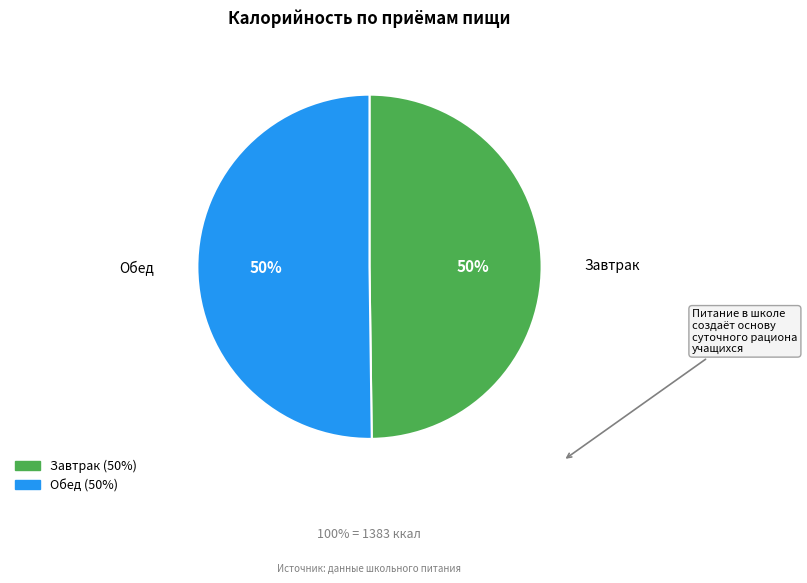

How many segments does this pie chart have?

2